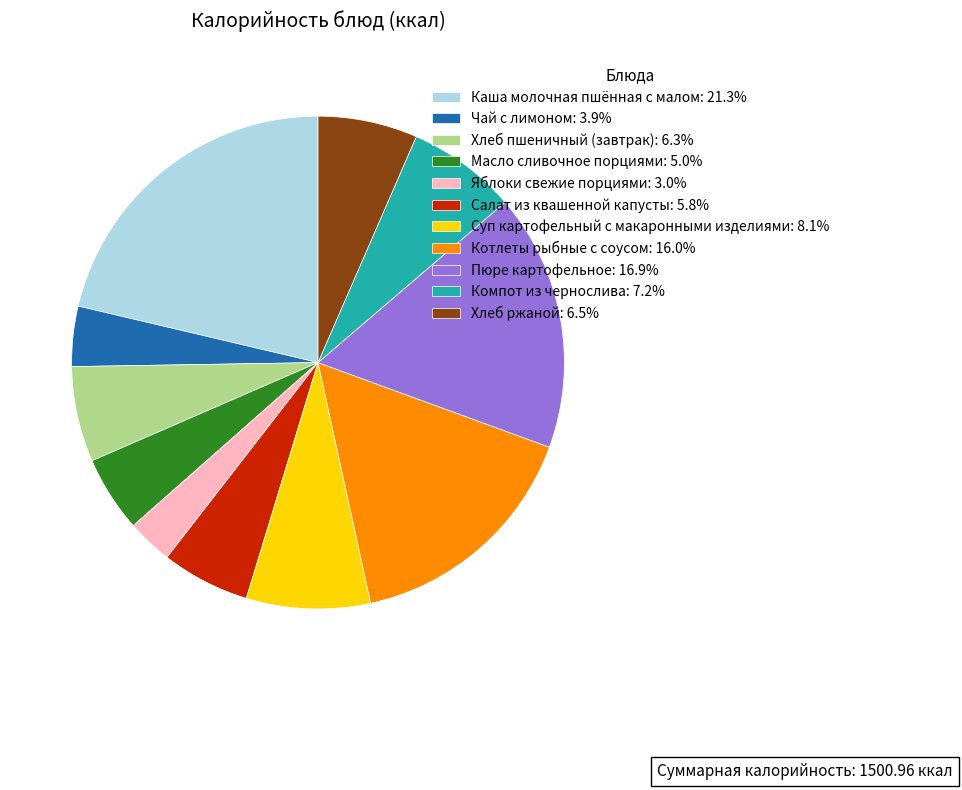

Is it true that Хлеб ржаной is 7% of the pie?

True